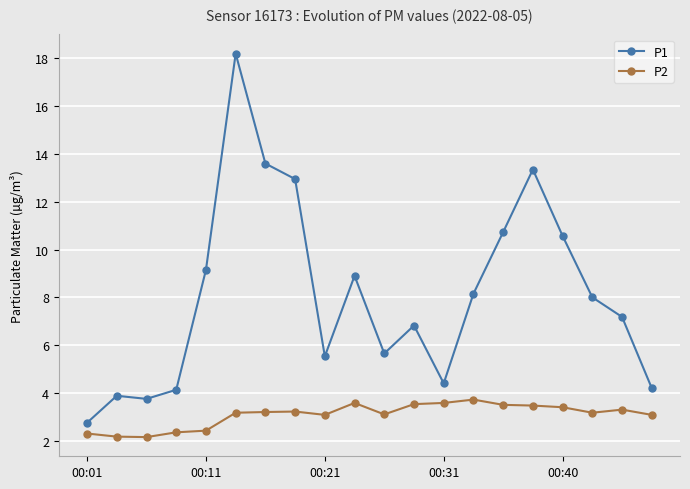

List the series in order of their peak value, lowest first.

P2, P1